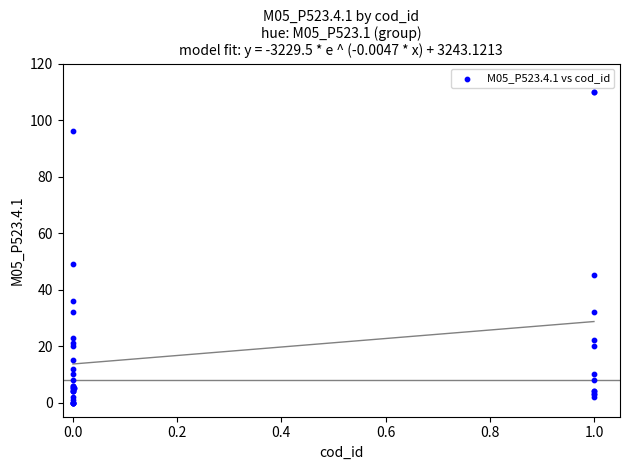

What Y value in the scatter plot is closest to 55?

49